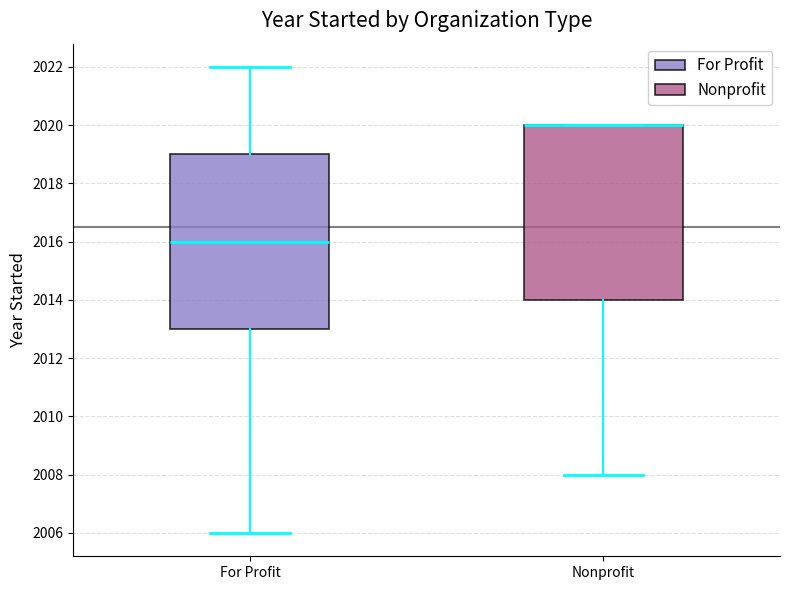

Reading left to right, transcribe this box plot: for each box, give where its median line is, the range the box spans, and where its two whiskers end, as read against the y-axis. The values are not printed on the chart, so give them approximately, as read against the axis.

For Profit: median 2016, box 2013 to 2019, whiskers 2006 to 2022
Nonprofit: median 2020 (drawn on the box's upper edge), box 2014 to 2020, whiskers 2008 to 2020